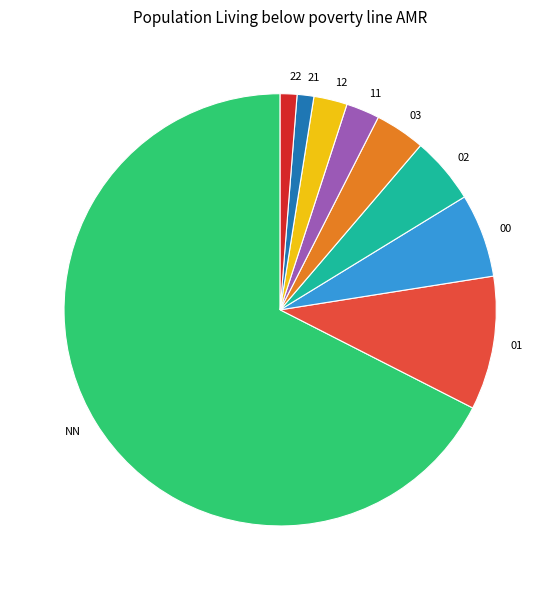

Combined, do 00 and 01 account for over 50%?

No